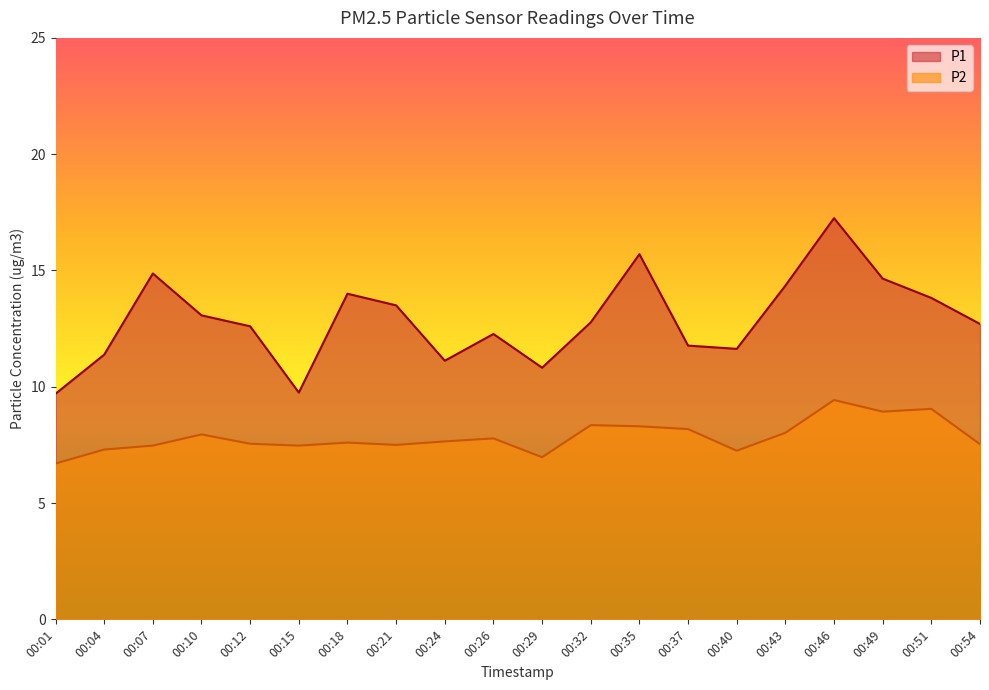

The P1 series shows 13.1 at 00:10. True or false?

True